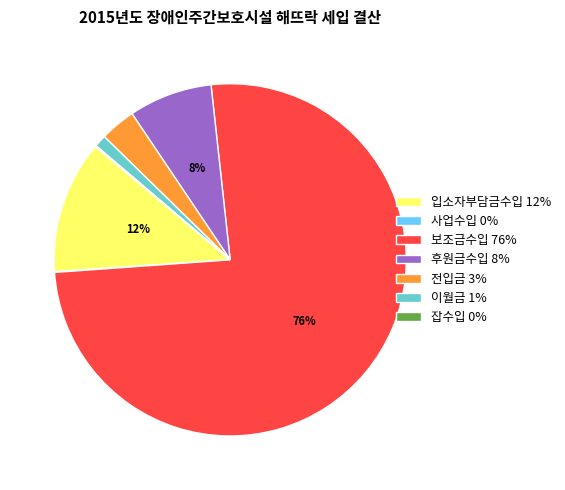

To the nearest percent, what is the combined percentage of 전입금 and 입소자부담금수입?

15%